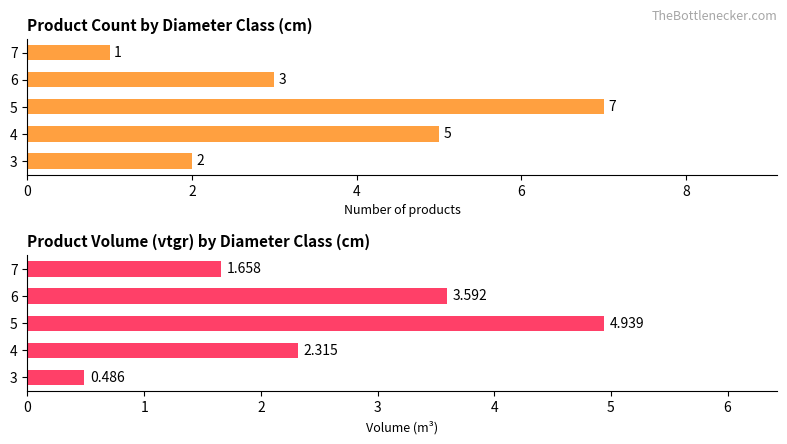

How many produit_vtgr values are between 1 and 3?

2